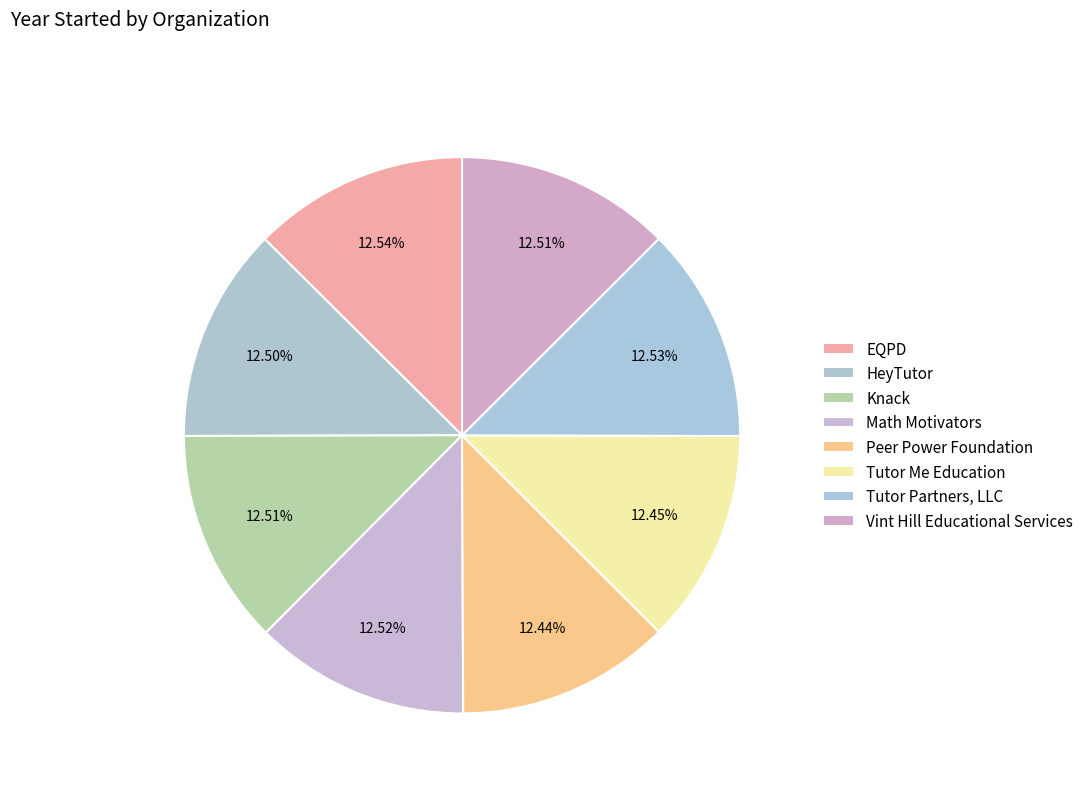

How many segments does this pie chart have?

8